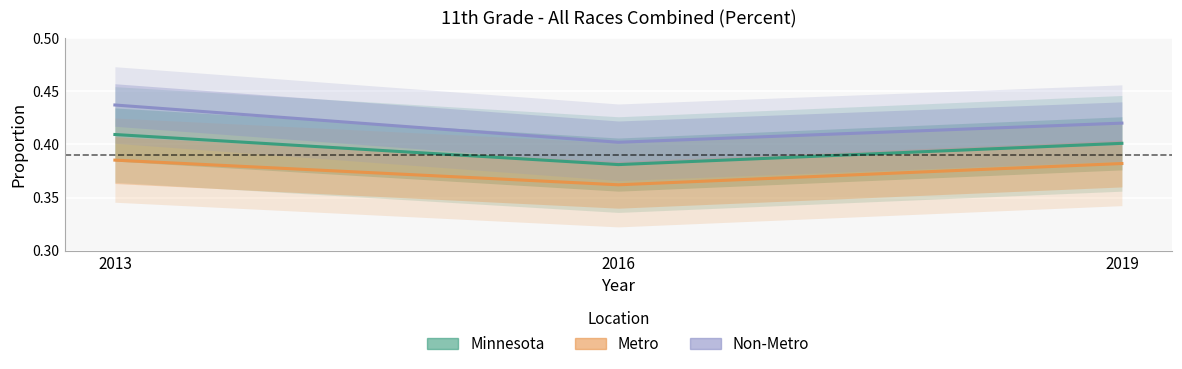

What is the smallest value displayed?

0.4